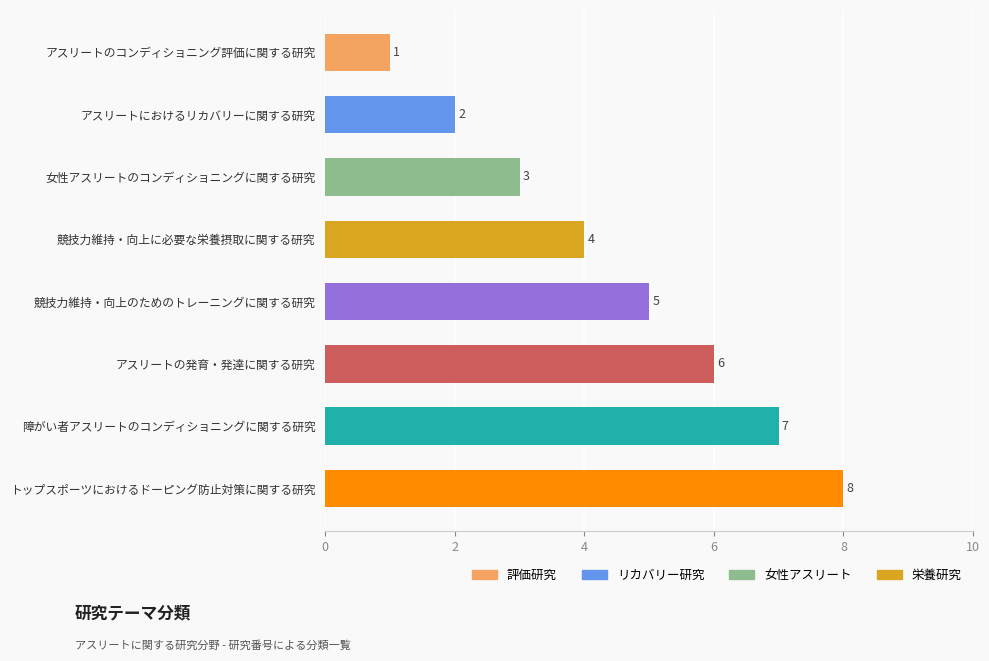

Between アスリートのコンディショニング評価に関する研究 and 女性アスリートのコンディショニングに関する研究, which is larger?

女性アスリートのコンディショニングに関する研究